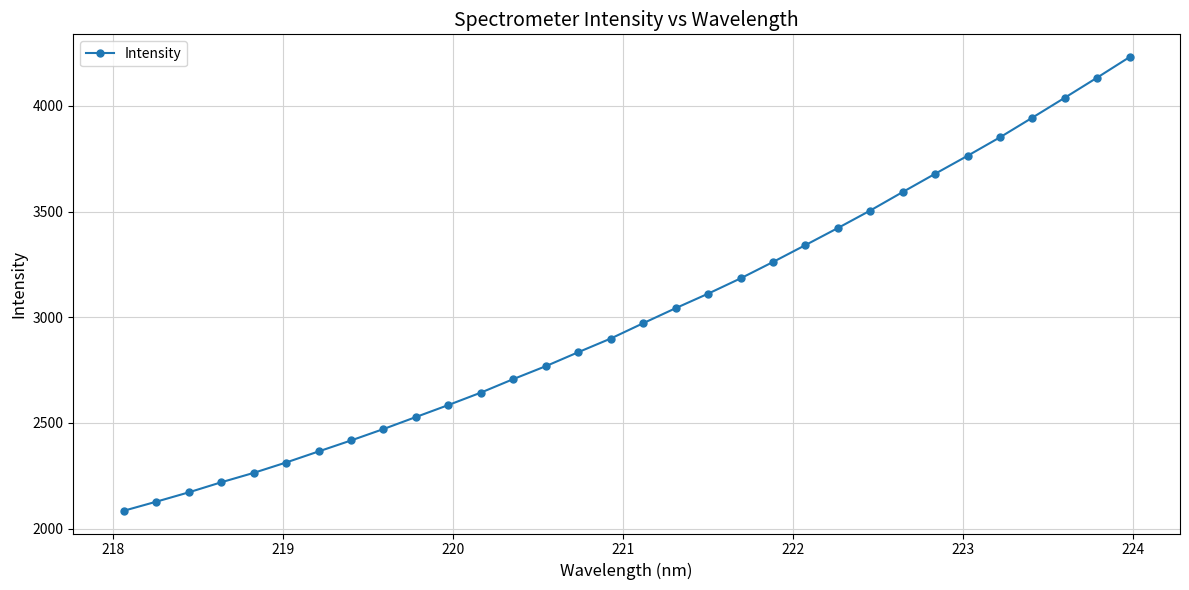

What is the smallest value displayed?

2083.8